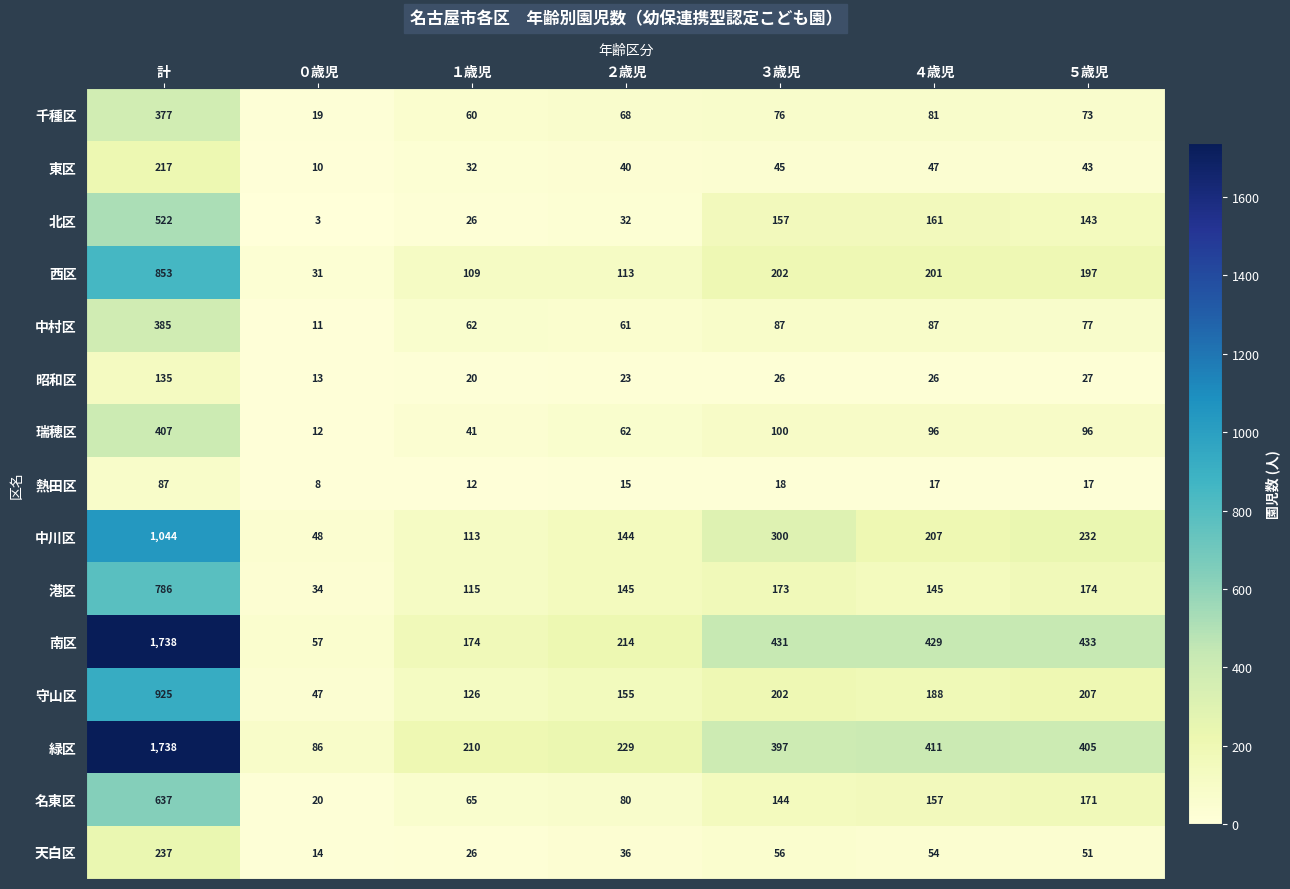

True or false: 緑区 has a value of 2288 at 計.

False